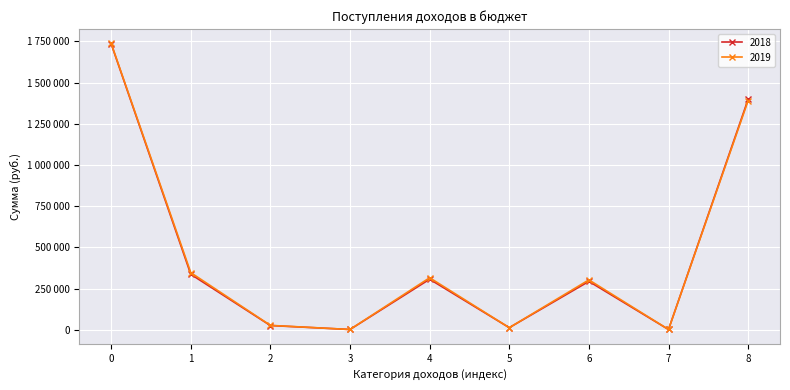

Is this an area chart (filled region under the line)?

No